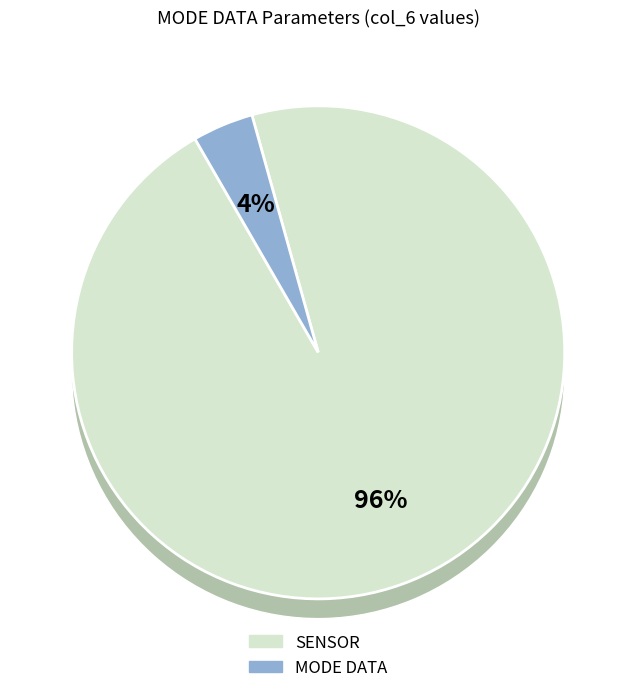

What percentage do High Voltage Mask and Operational Index together represent?

100.0%